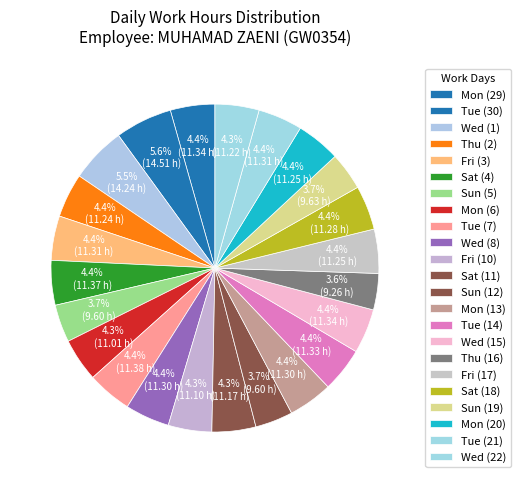

Rank the categories by value from lowest to highest.

Thu (16), Sun (5), Sun (12), Sun (19), Mon (6), Fri (10), Sat (11), Wed (22), Thu (2), Fri (17), Mon (20), Sat (18), Wed (8), Mon (13), Fri (3), Tue (21), Tue (14), Mon (29), Wed (15), Sat (4), Tue (7), Wed (1), Tue (30)